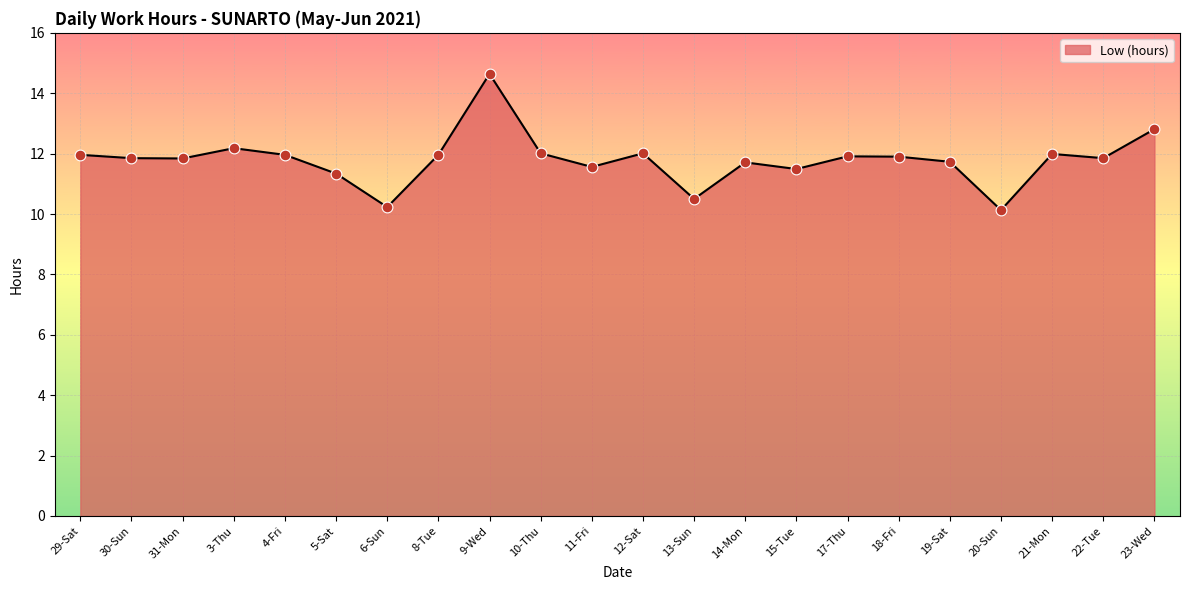

Approximately how many times larger is the value at 15-Tue compared to 12-Sat?

1.0